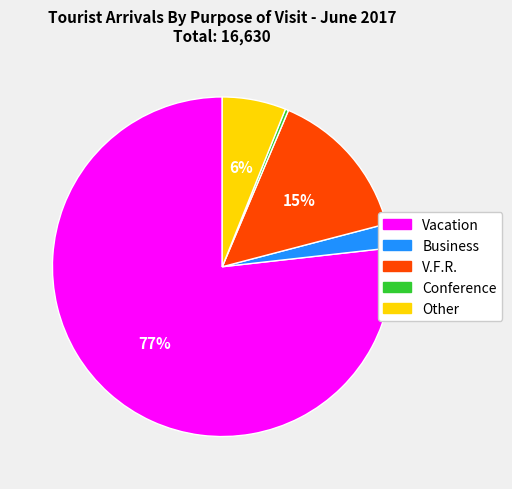

To the nearest percent, what is the combined percentage of Other and Vacation?

83%